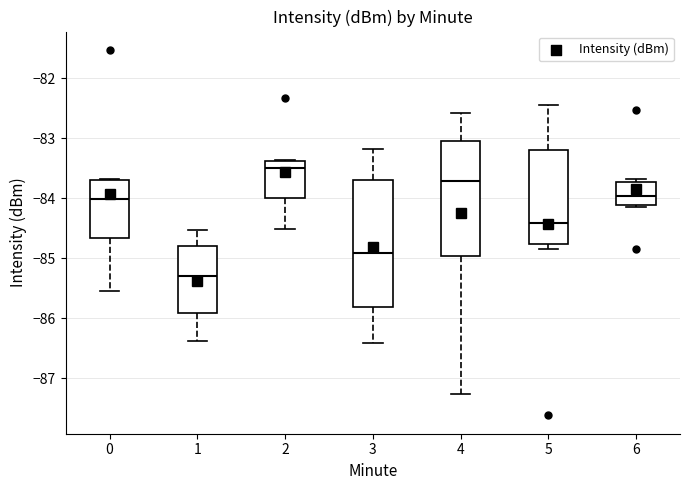

Which box has the lowest median line?

1